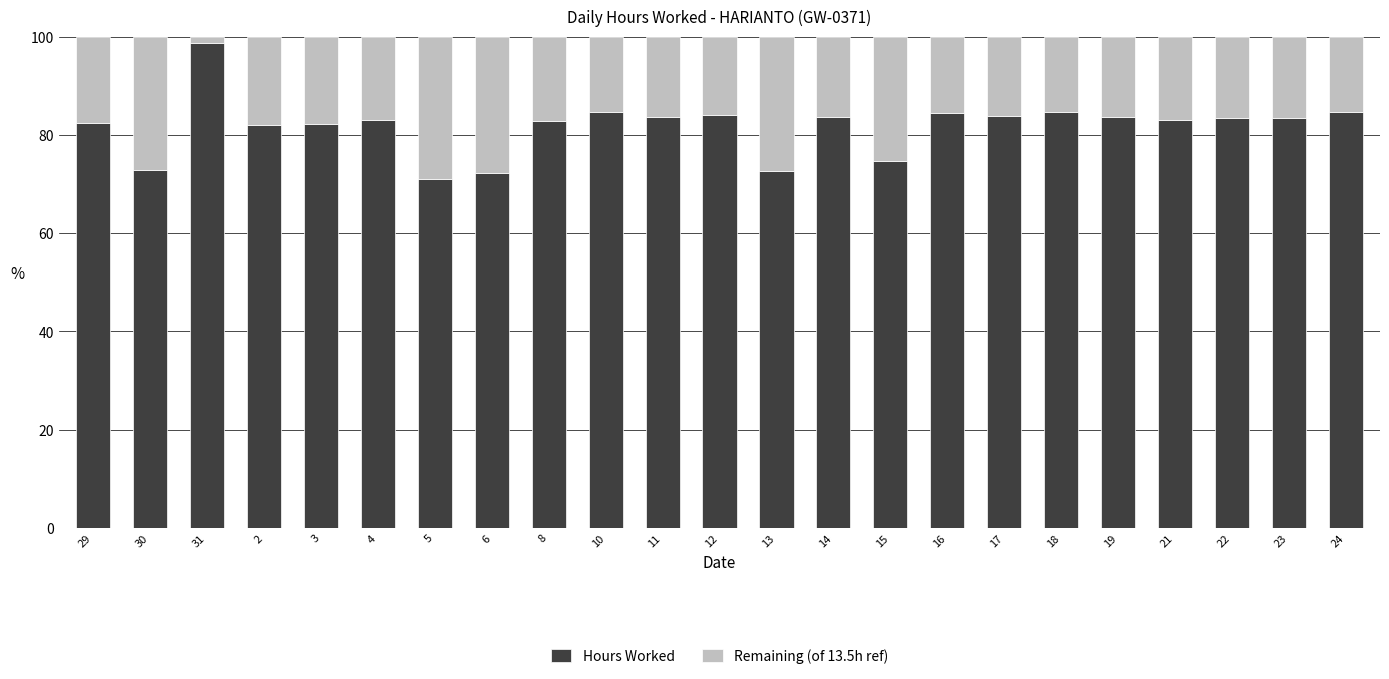

The value of Hours Worked at 8 is 82.9. True or false?

True